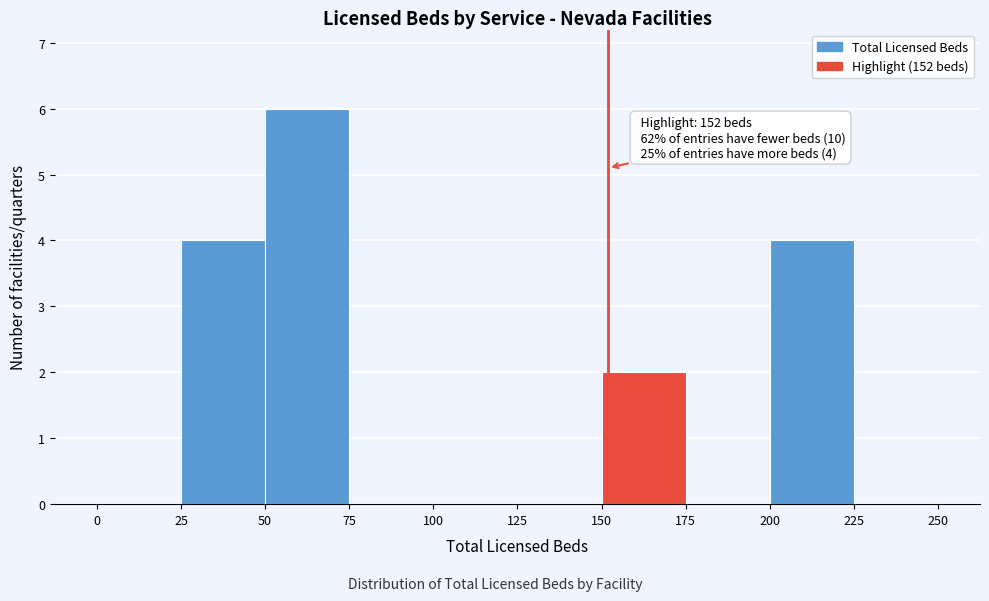

Over which range of the x-axis is the bar tallest?

50 to 75